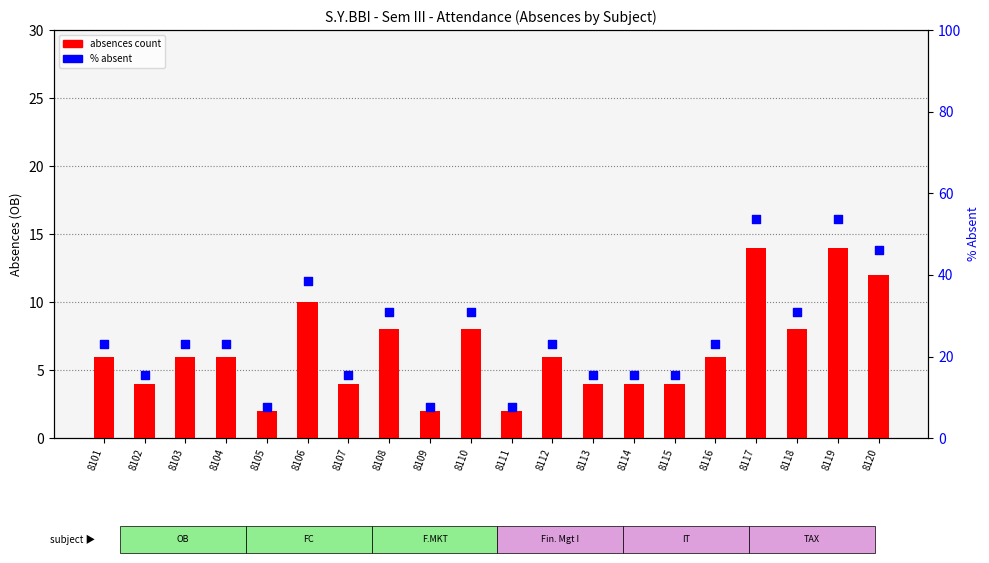

At how many categories does at least one series exceed 31?

4